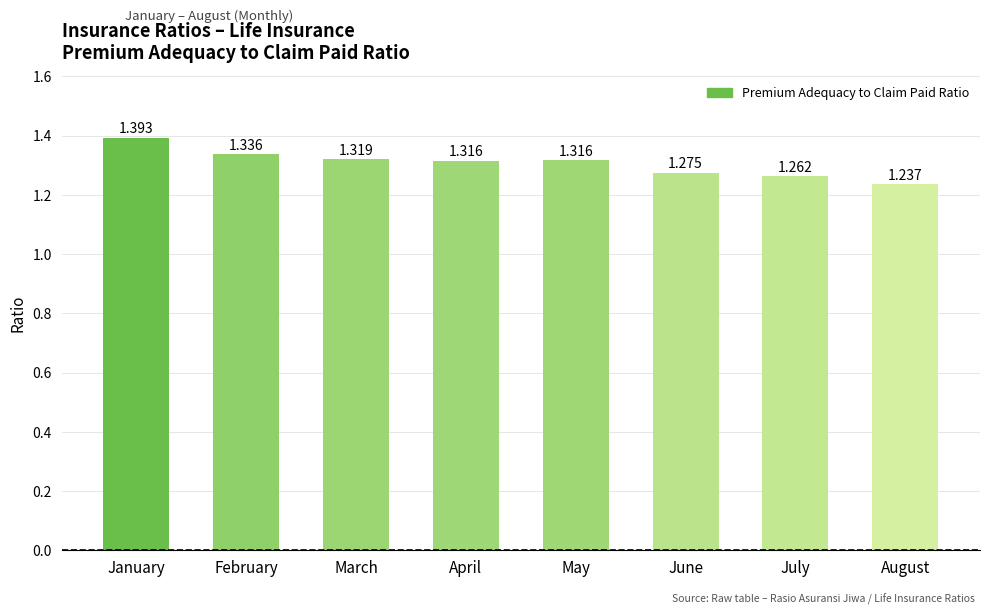

Does the chart contain any negative values?

No